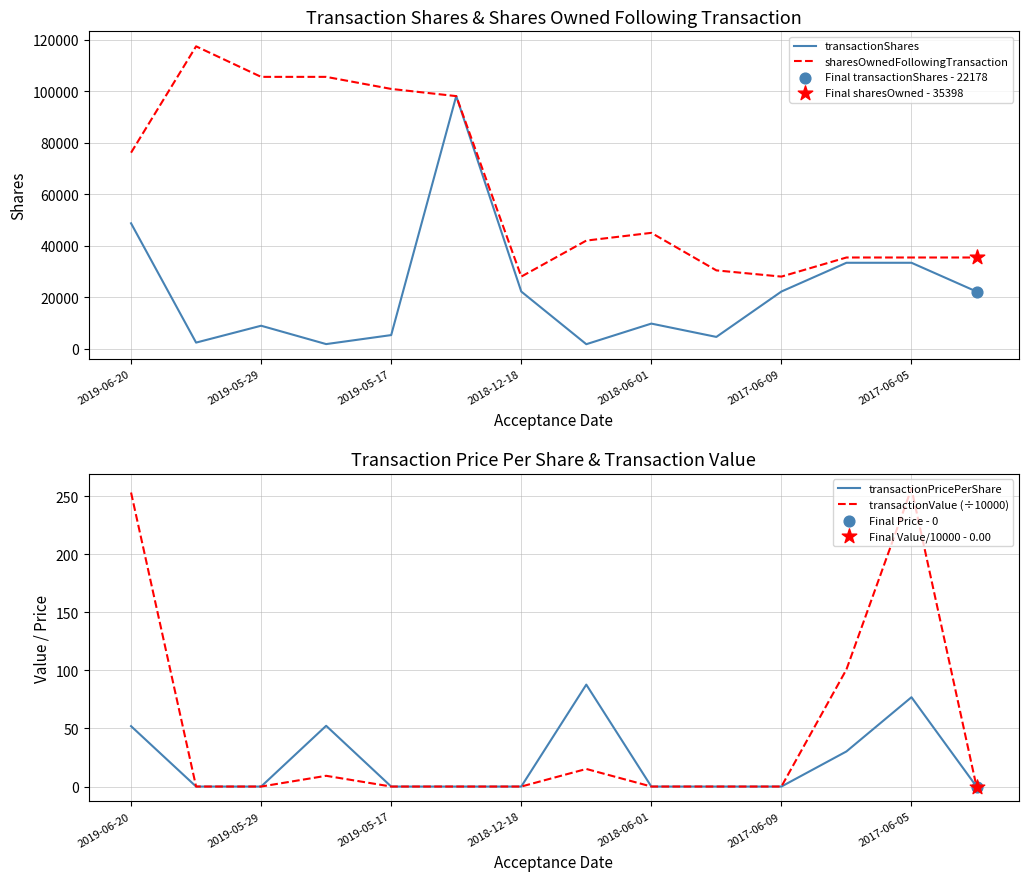

The value of transactionShares at 2019-05-29 is 3364. True or false?

False